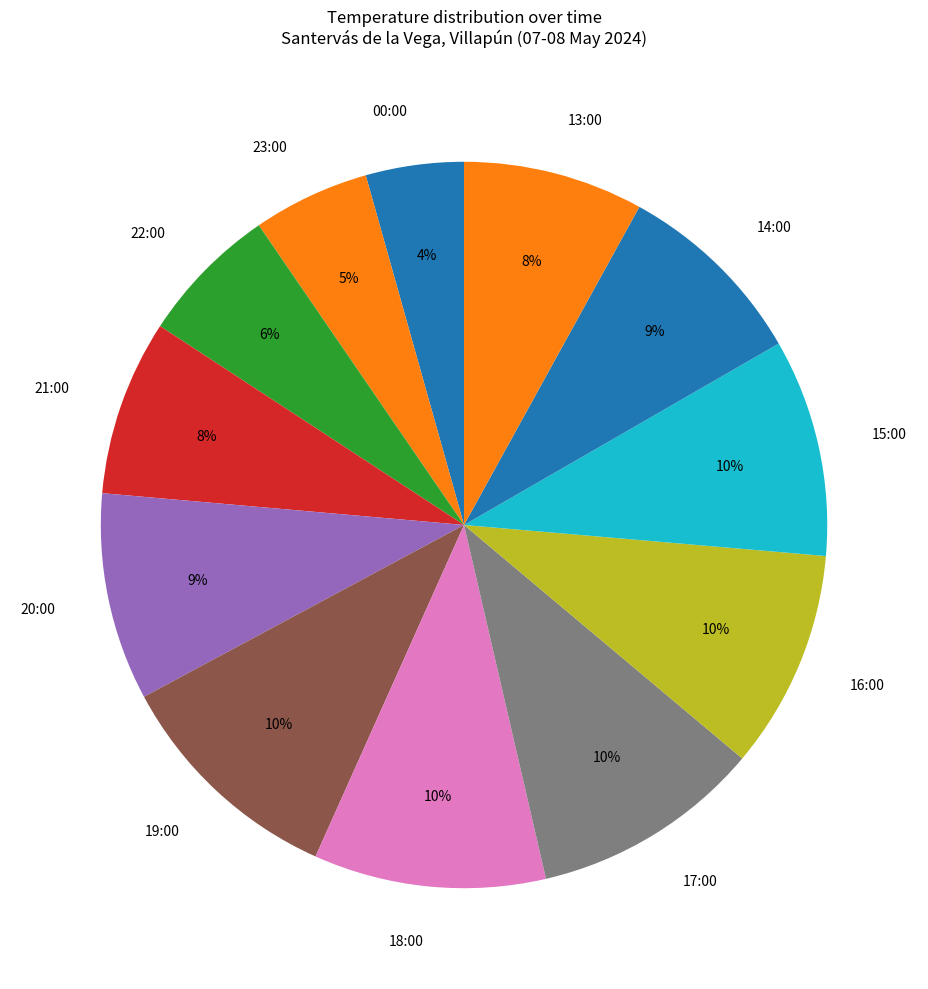

To the nearest percent, what is the difference between the 17:00 and 22:00 slice percentages?

4%